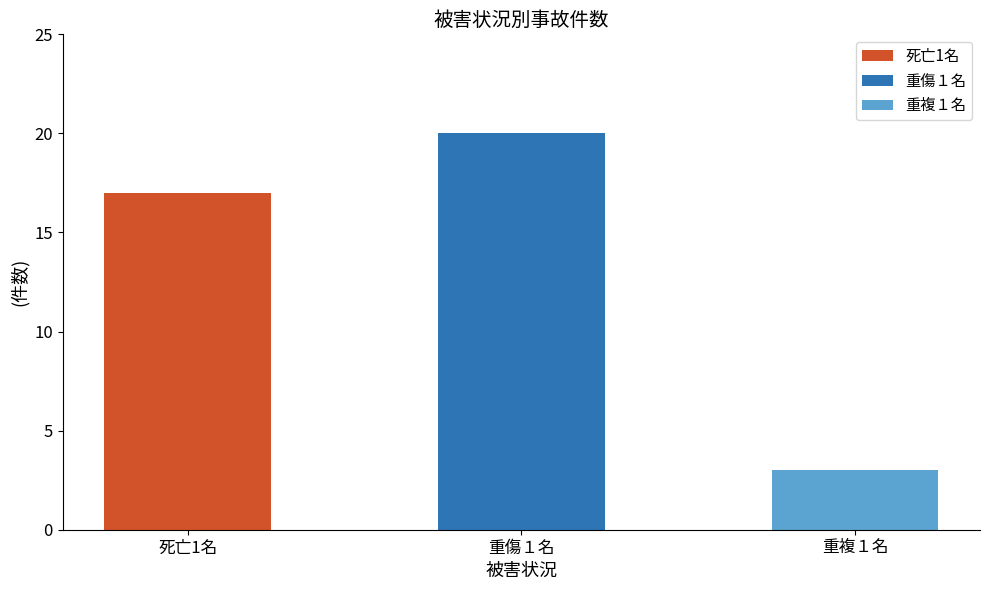

Between 死亡1名 and 重傷１名, which series saw the biggest shift?

重傷